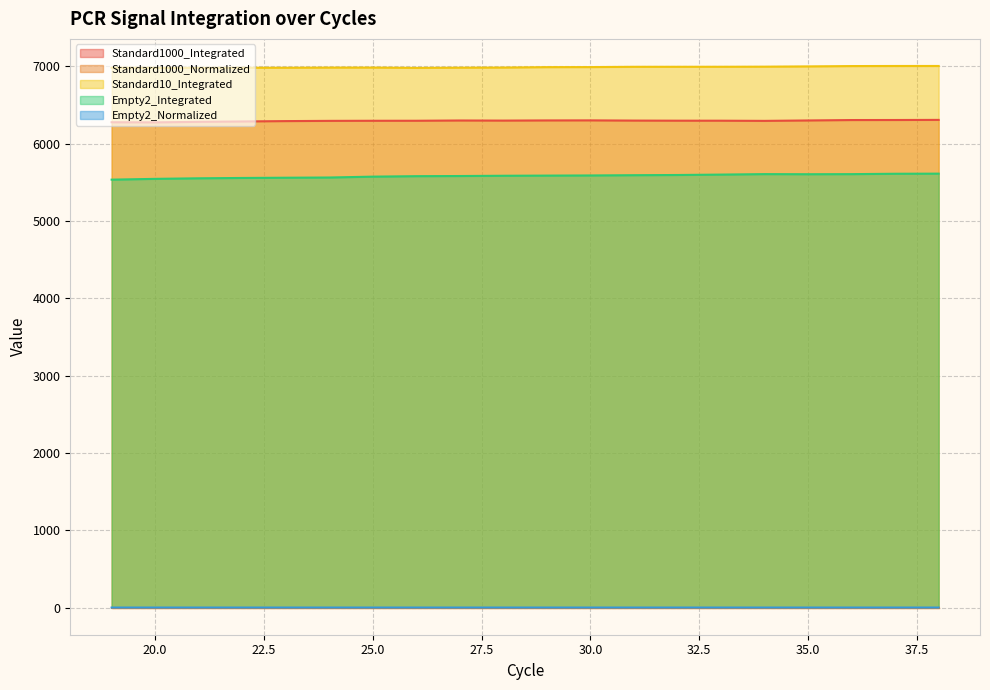

Does the chart have visible grid lines?

Yes